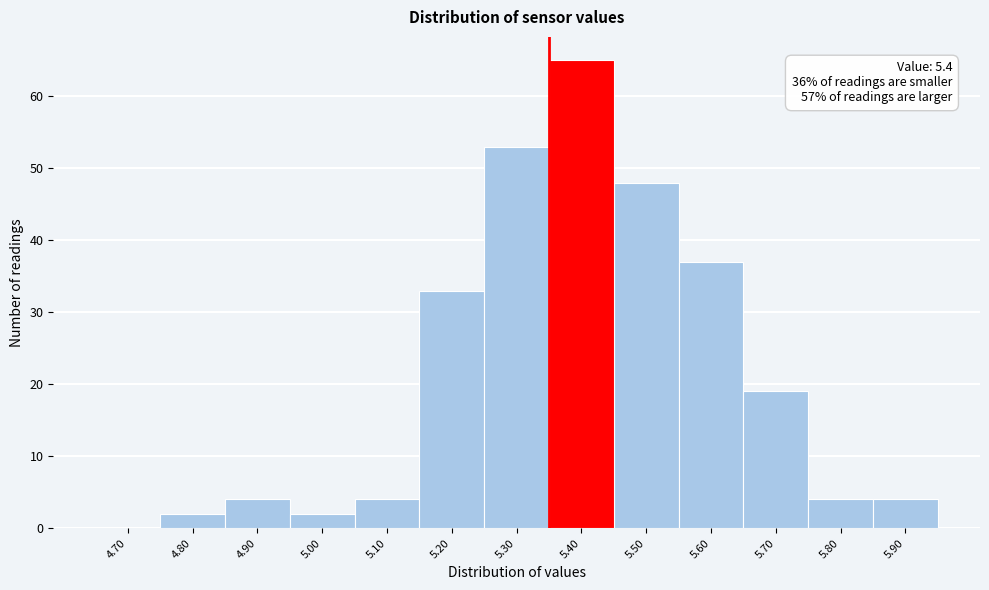

Reading left to right, extract all data points from this chart.

4.70=0	4.80=2	4.90=4	5.00=2	5.10=4	5.20=33	5.30=53	5.40=65	5.50=48	5.60=37	5.70=19	5.80=4	5.90=4